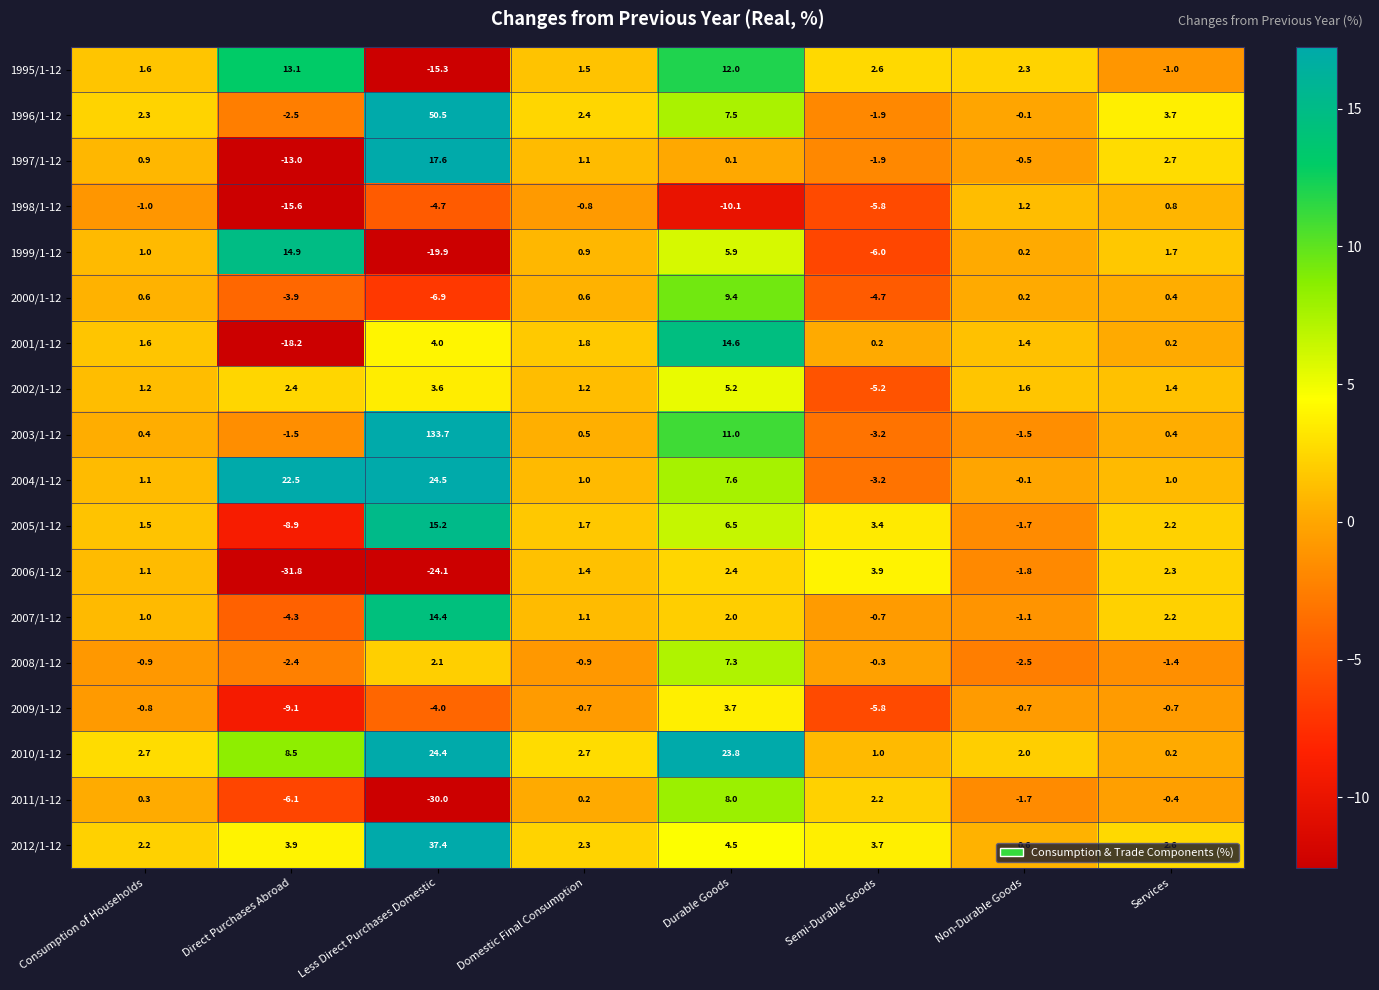

How many data points does each series have?

8